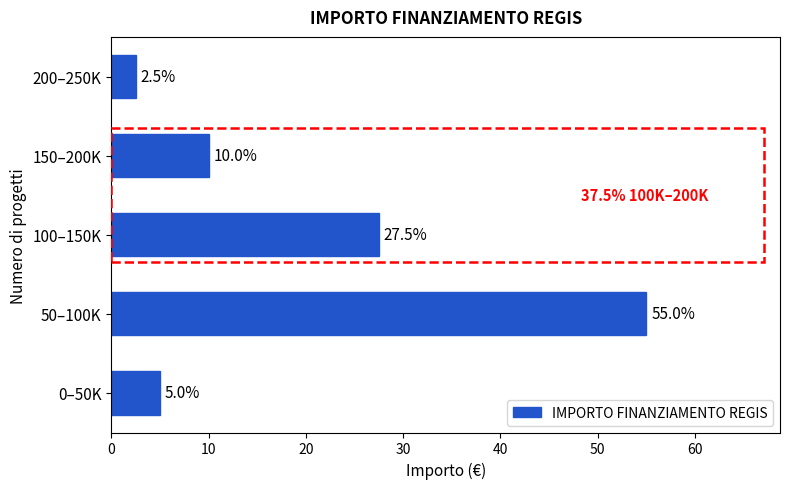

Reading top to bottom, what are all the values shown in this chart?

200–250K=2.5	150–200K=10.0	100–150K=27.5	50–100K=55.0	0–50K=5.0